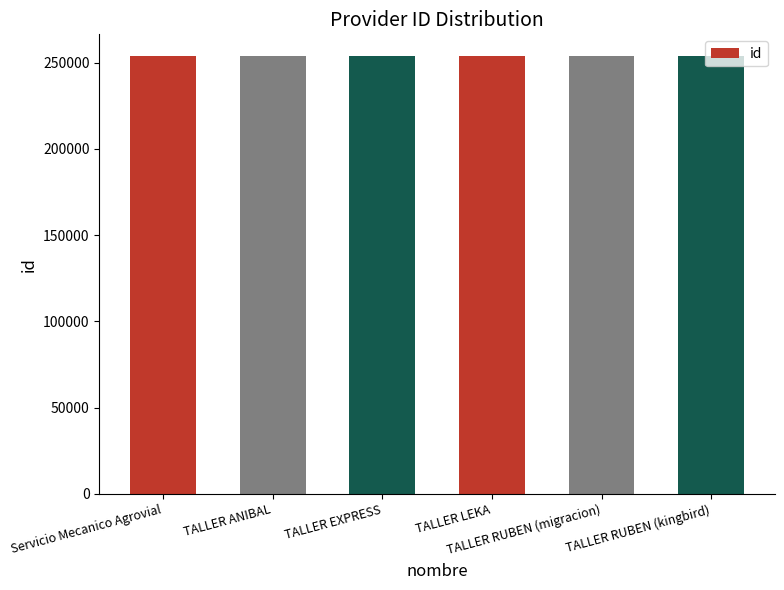

True or false: the data shows 53692 at TALLER RUBEN (kingbird).

False